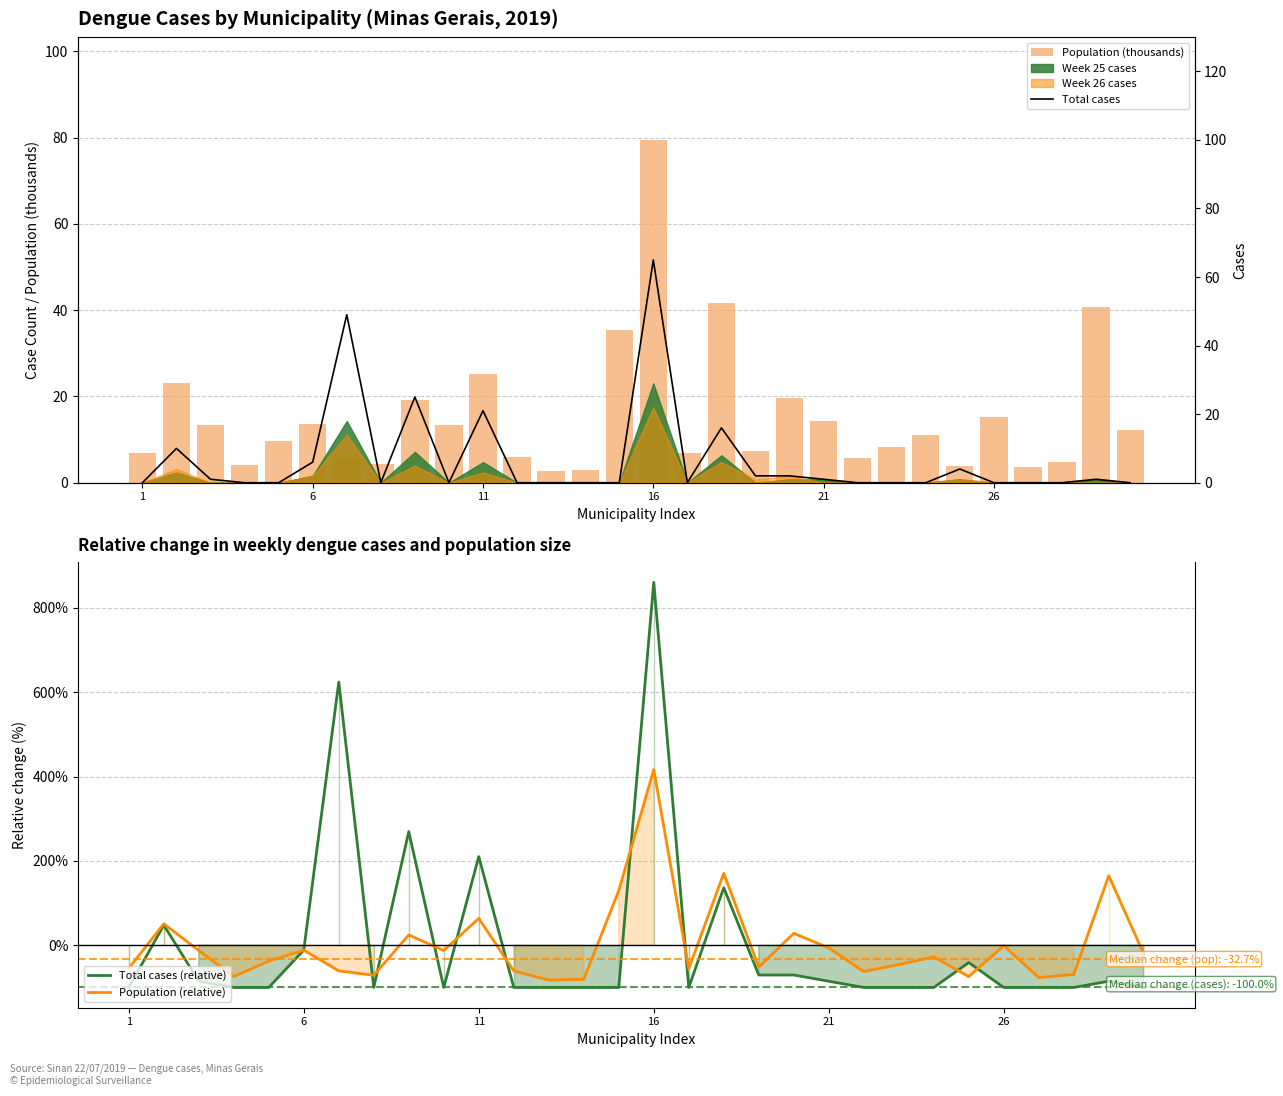

What is the highest value of the Population (relative) series?

416.6